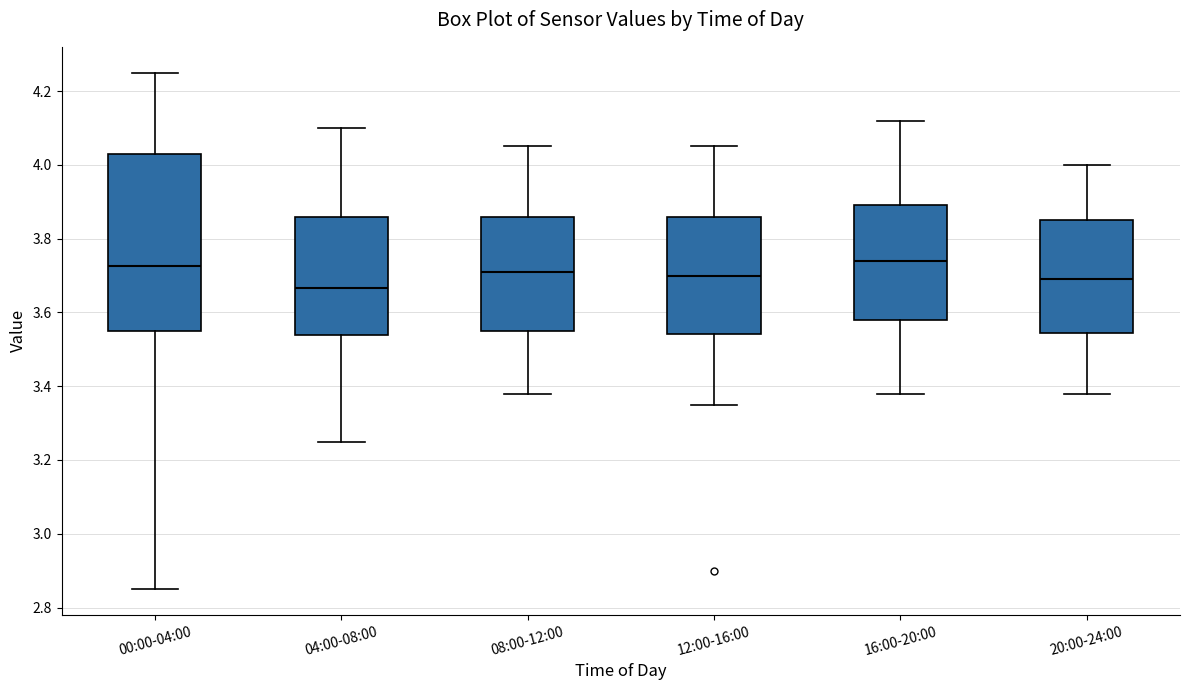

Where does the lower whisker of the box for 12:00-16:00 end on the y-axis? The values are not printed on the chart, so give them approximately, as read against the axis.

3.36